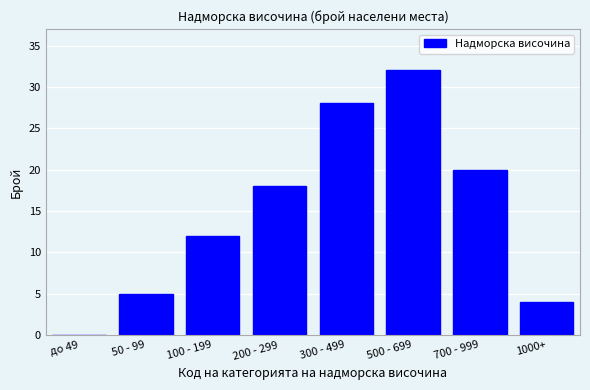

Reading right to left, list all the values displayed in this chart.

1000+=4	700 - 999=20	500 - 699=32	300 - 499=28	200 - 299=18	100 - 199=12	50 - 99=5	до 49=0